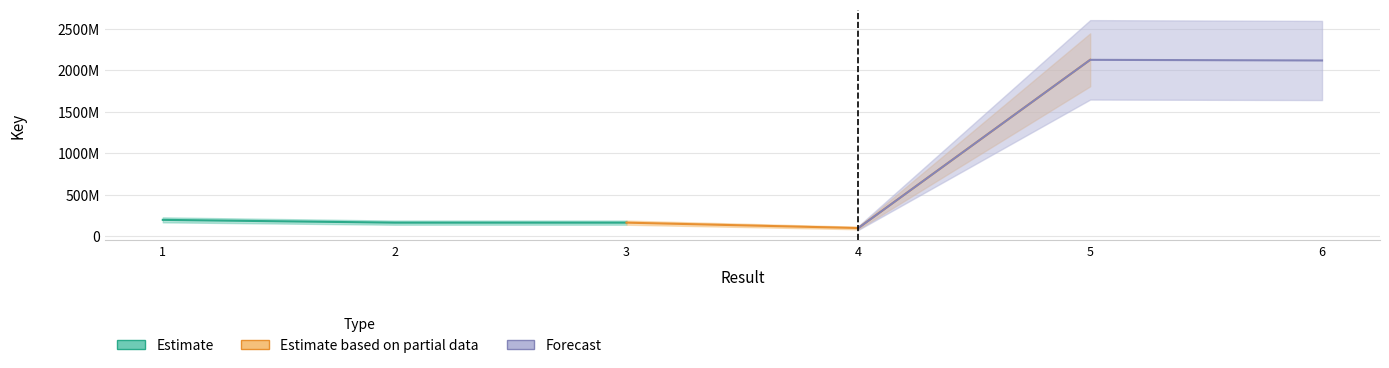

At which category does the chart reach its peak across all series?

5